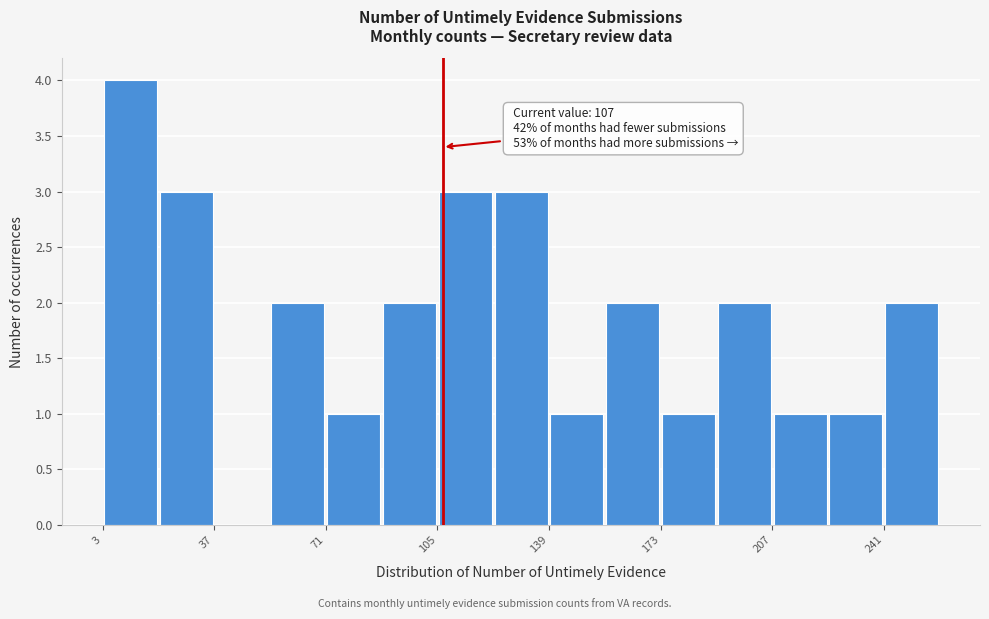

Read against the x-axis, roughly where is the centre of the tallest bar?

10